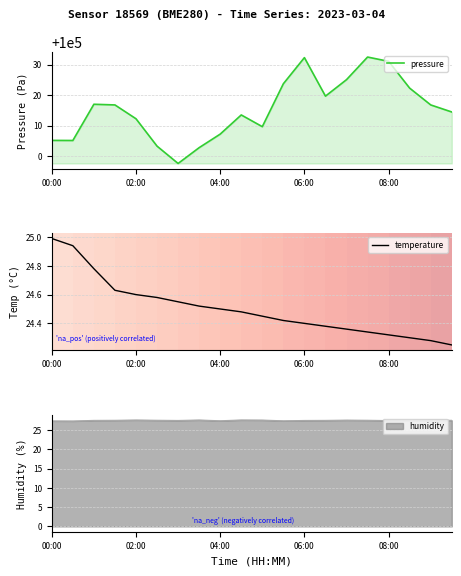

Which category has the highest value in the temperature series?

00:00